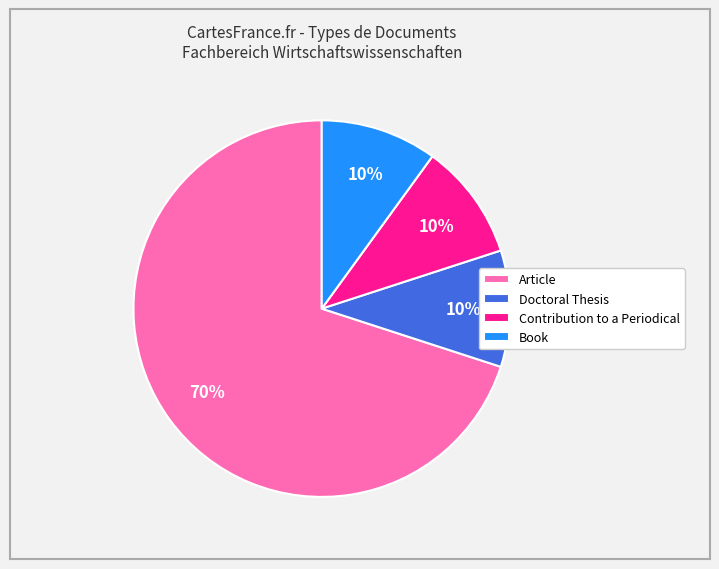

Approximately how many times larger is the value at Article compared to Doctoral Thesis?

7.0